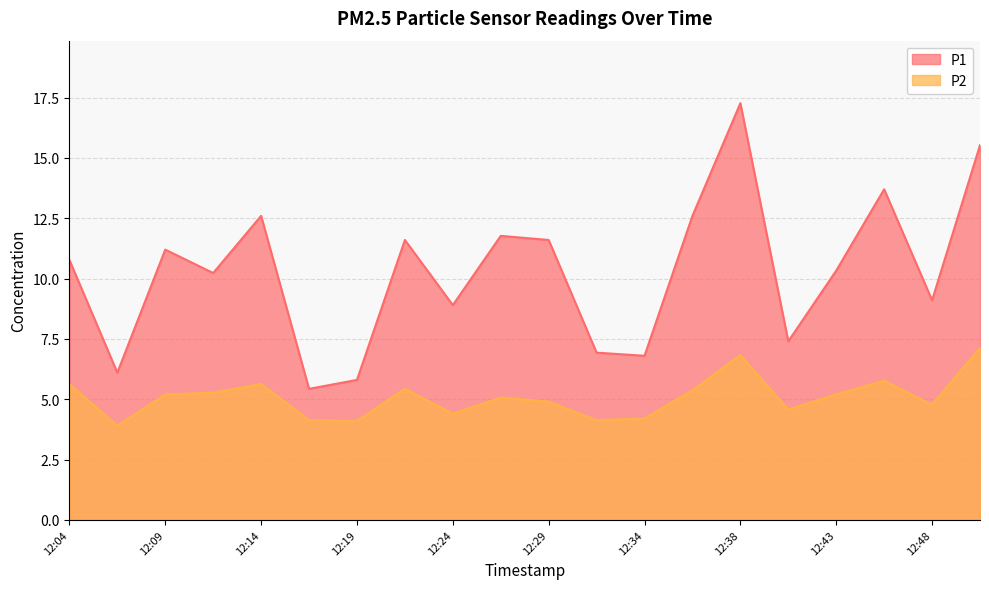

What is the value of the P1 point at the 15th from the left?

17.3